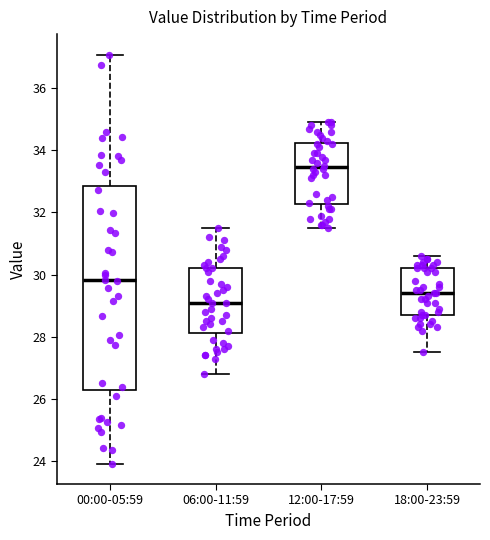

Where does the upper whisker of the box for 18:00-23:59 end on the y-axis? The values are not printed on the chart, so give them approximately, as read against the axis.

30.6